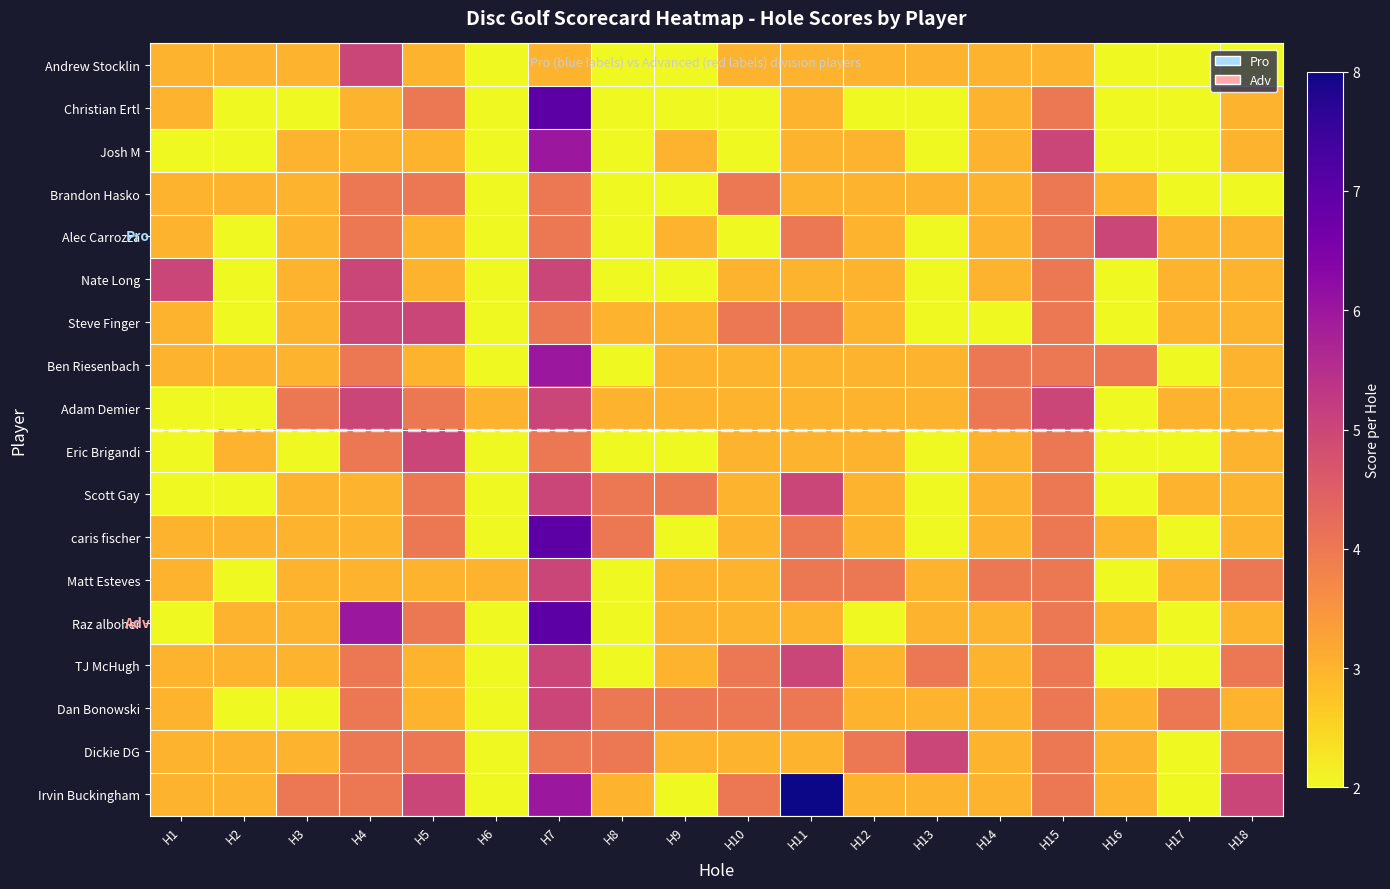

Reading left to right, extract all data points from this chart.

Andrew Stocklin: H1=3	H2=3	H3=3	H4=5	H5=3	H6=2	H7=3	H8=2	H9=2	H10=3	H11=3	H12=3	H13=3	H14=3	H15=3	H16=2	H17=2	H18=2
Christian Ertl: H1=3	H2=2	H3=2	H4=3	H5=4	H6=2	H7=7	H8=2	H9=2	H10=2	H11=3	H12=2	H13=2	H14=3	H15=4	H16=2	H17=2	H18=3
Josh M: H1=2	H2=2	H3=3	H4=3	H5=3	H6=2	H7=6	H8=2	H9=3	H10=2	H11=3	H12=3	H13=2	H14=3	H15=5	H16=2	H17=2	H18=3
Brandon Hasko: H1=3	H2=3	H3=3	H4=4	H5=4	H6=2	H7=4	H8=2	H9=2	H10=4	H11=3	H12=3	H13=3	H14=3	H15=4	H16=3	H17=2	H18=2
Alec Carrozza: H1=3	H2=2	H3=3	H4=4	H5=3	H6=2	H7=4	H8=2	H9=3	H10=2	H11=4	H12=3	H13=2	H14=3	H15=4	H16=5	H17=3	H18=3
Nate Long: H1=5	H2=2	H3=3	H4=5	H5=3	H6=2	H7=5	H8=2	H9=2	H10=3	H11=3	H12=3	H13=2	H14=3	H15=4	H16=2	H17=3	H18=3
Steve Finger: H1=3	H2=2	H3=3	H4=5	H5=5	H6=2	H7=4	H8=3	H9=3	H10=4	H11=4	H12=3	H13=2	H14=2	H15=4	H16=2	H17=3	H18=3
Ben Riesenbach: H1=3	H2=3	H3=3	H4=4	H5=3	H6=2	H7=6	H8=2	H9=3	H10=3	H11=3	H12=3	H13=3	H14=4	H15=4	H16=4	H17=2	H18=3
Adam Demier: H1=2	H2=2	H3=4	H4=5	H5=4	H6=3	H7=5	H8=3	H9=3	H10=3	H11=3	H12=3	H13=3	H14=4	H15=5	H16=2	H17=3	H18=3
Eric Brigandi: H1=2	H2=3	H3=2	H4=4	H5=5	H6=2	H7=4	H8=2	H9=2	H10=3	H11=3	H12=3	H13=2	H14=3	H15=4	H16=2	H17=2	H18=3
Scott Gay: H1=2	H2=2	H3=3	H4=3	H5=4	H6=2	H7=5	H8=4	H9=4	H10=3	H11=5	H12=3	H13=2	H14=3	H15=4	H16=2	H17=3	H18=3
caris fischer: H1=3	H2=3	H3=3	H4=3	H5=4	H6=2	H7=7	H8=4	H9=2	H10=3	H11=4	H12=3	H13=2	H14=3	H15=4	H16=3	H17=2	H18=3
Matt Esteves: H1=3	H2=2	H3=3	H4=3	H5=3	H6=3	H7=5	H8=2	H9=3	H10=3	H11=4	H12=4	H13=3	H14=4	H15=4	H16=2	H17=3	H18=4
Raz alboher: H1=2	H2=3	H3=3	H4=6	H5=4	H6=2	H7=7	H8=2	H9=3	H10=3	H11=3	H12=2	H13=3	H14=3	H15=4	H16=3	H17=2	H18=3
TJ McHugh: H1=3	H2=3	H3=3	H4=4	H5=3	H6=2	H7=5	H8=2	H9=3	H10=4	H11=5	H12=3	H13=4	H14=3	H15=4	H16=2	H17=2	H18=4
Dan Bonowski: H1=3	H2=2	H3=2	H4=4	H5=3	H6=2	H7=5	H8=4	H9=4	H10=4	H11=4	H12=3	H13=3	H14=3	H15=4	H16=3	H17=4	H18=3
Dickie DG: H1=3	H2=3	H3=3	H4=4	H5=4	H6=2	H7=4	H8=4	H9=3	H10=3	H11=3	H12=4	H13=5	H14=3	H15=4	H16=3	H17=2	H18=4
Irvin Buckingham: H1=3	H2=3	H3=4	H4=4	H5=5	H6=2	H7=6	H8=3	H9=2	H10=4	H11=8	H12=3	H13=3	H14=3	H15=4	H16=3	H17=2	H18=5